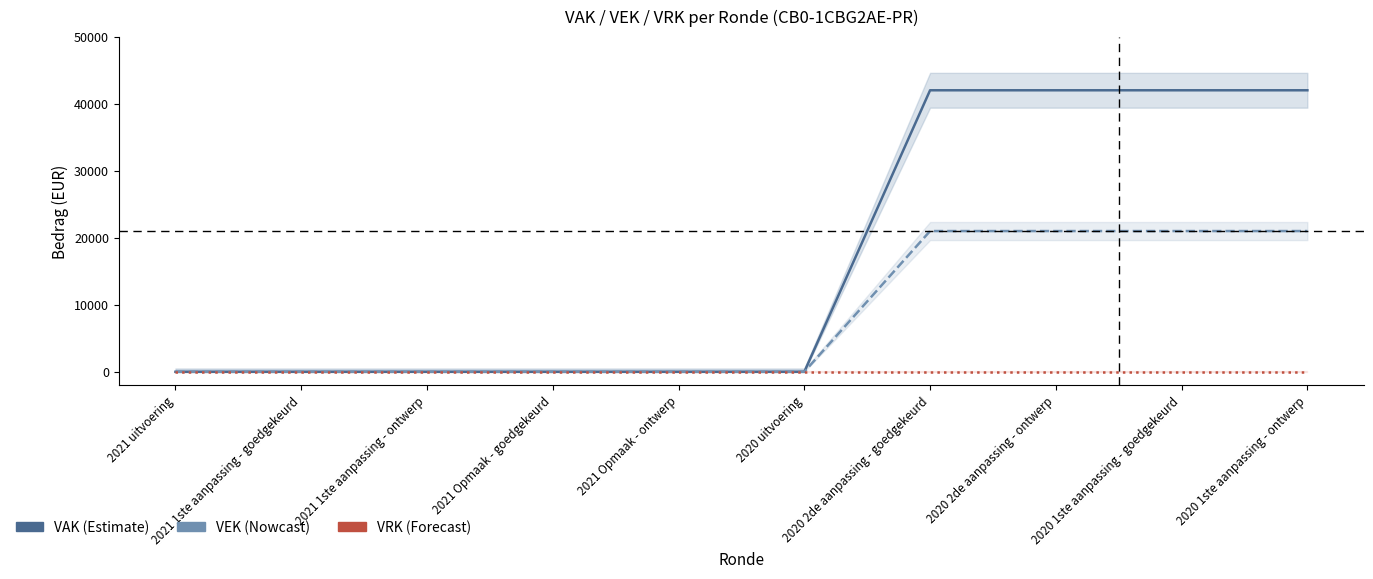

Reading left to right, extract all data points from this chart.

VAK: 2021 uitvoering=0	2021 1ste aanpassing - goedgekeurd=0	2021 1ste aanpassing - ontwerp=0	2021 Opmaak - goedgekeurd=0	2021 Opmaak - ontwerp=0	2020 uitvoering=0	2020 2de aanpassing - goedgekeurd=42000	2020 2de aanpassing - ontwerp=42000	2020 1ste aanpassing - goedgekeurd=42000	2020 1ste aanpassing - ontwerp=42000
VEK: 2021 uitvoering=0	2021 1ste aanpassing - goedgekeurd=0	2021 1ste aanpassing - ontwerp=0	2021 Opmaak - goedgekeurd=0	2021 Opmaak - ontwerp=0	2020 uitvoering=0	2020 2de aanpassing - goedgekeurd=21000	2020 2de aanpassing - ontwerp=21000	2020 1ste aanpassing - goedgekeurd=21000	2020 1ste aanpassing - ontwerp=21000
VRK: 2021 uitvoering=0	2021 1ste aanpassing - goedgekeurd=0	2021 1ste aanpassing - ontwerp=0	2021 Opmaak - goedgekeurd=0	2021 Opmaak - ontwerp=0	2020 uitvoering=0	2020 2de aanpassing - goedgekeurd=0	2020 2de aanpassing - ontwerp=0	2020 1ste aanpassing - goedgekeurd=0	2020 1ste aanpassing - ontwerp=0